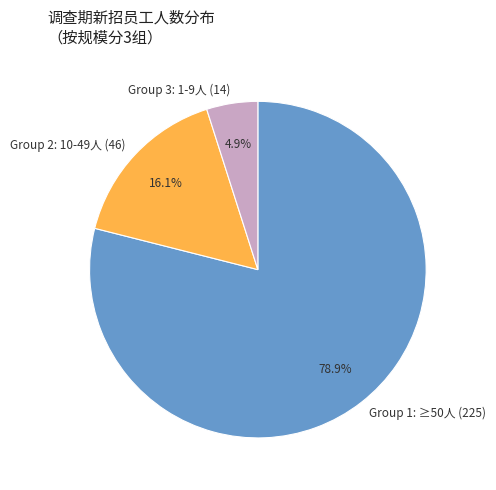

Which slice represents more than half of the pie?

Group 1: ≥50人 (225)